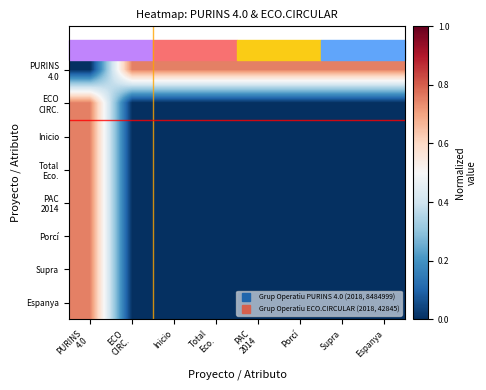

Which series has the widest spread of values?

PURINS 4.0